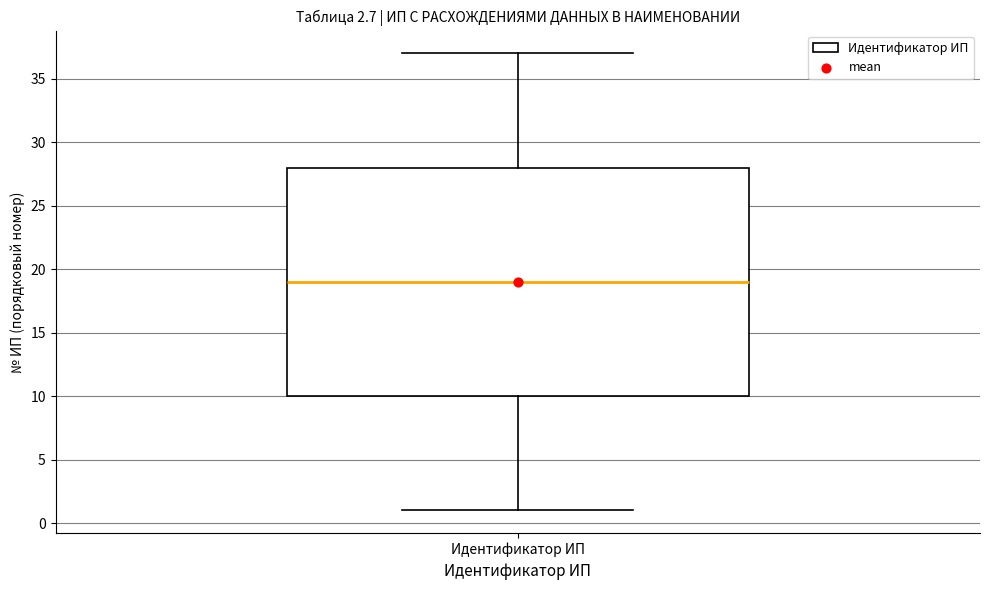

Read this box plot against the y-axis: the position of the median line, the range covered by the box, and the ends of both whiskers. The values are not printed on the chart, so give them approximately, as read against the axis.

median 19, box 10 to 28, whiskers 1 to 37